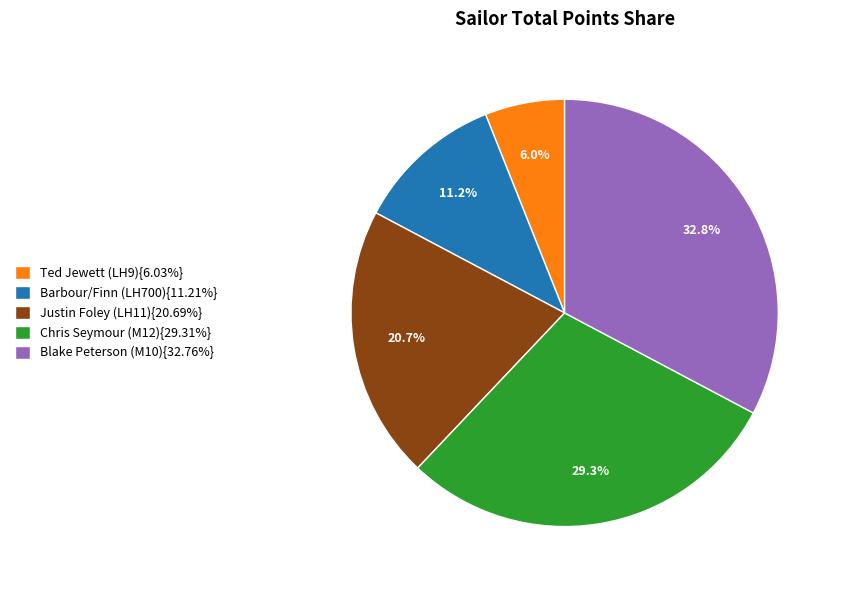

Does Chris Seymour (M12){29.31%} account for over 50% of the chart?

No